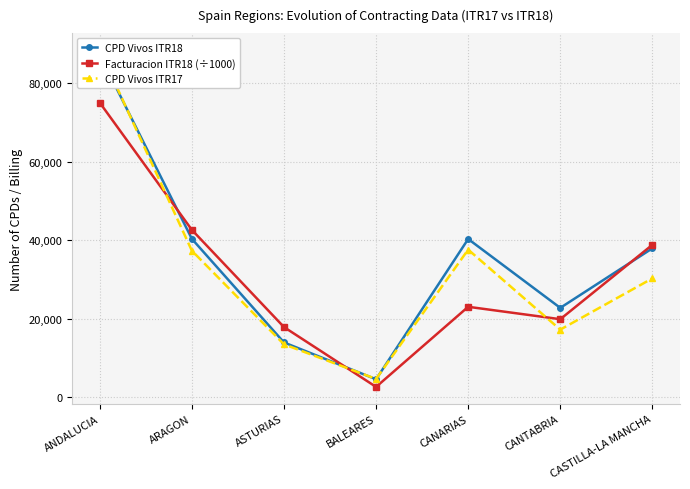

True or false: CPD Vivos ITR17 has a value of 4646.0 at BALEARES.

True